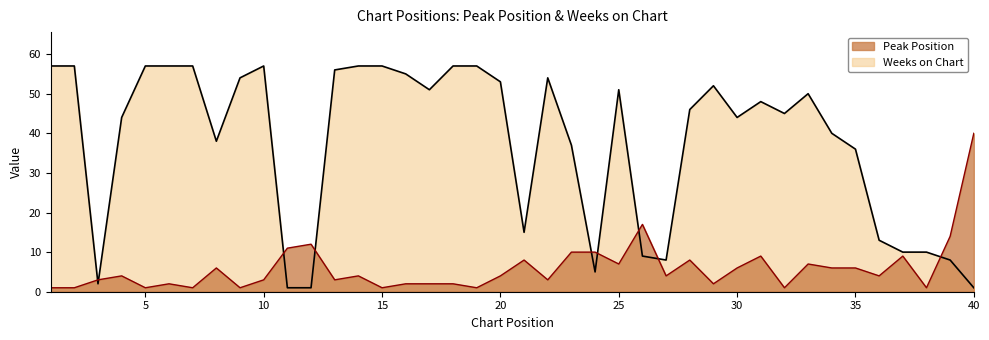

True or false: Peak Position and Weeks on Chart cross at least once.

True